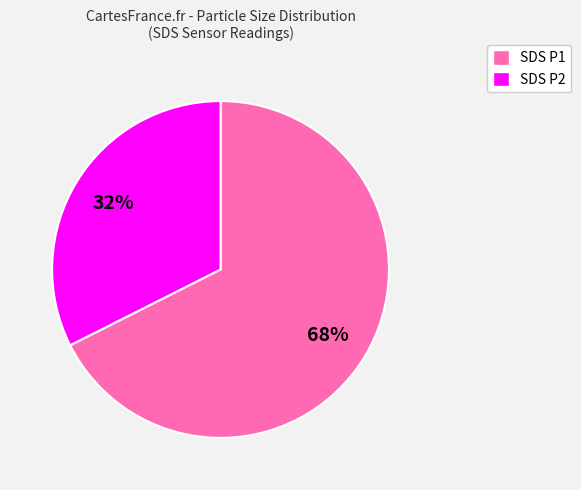

Is there any slice that represents more than half of the pie?

Yes